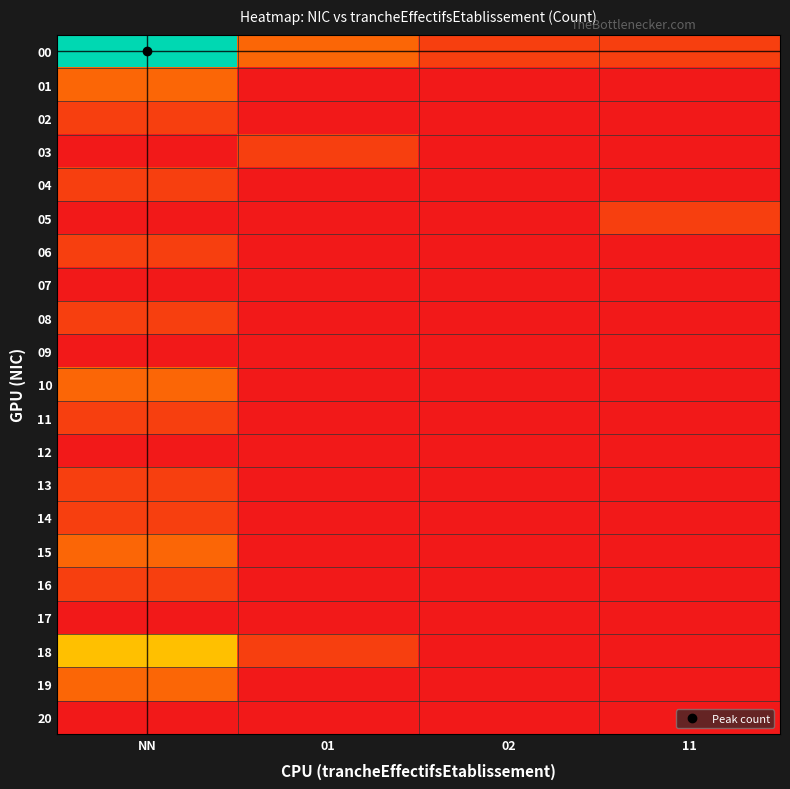

What is the total value across all series at 01?

4